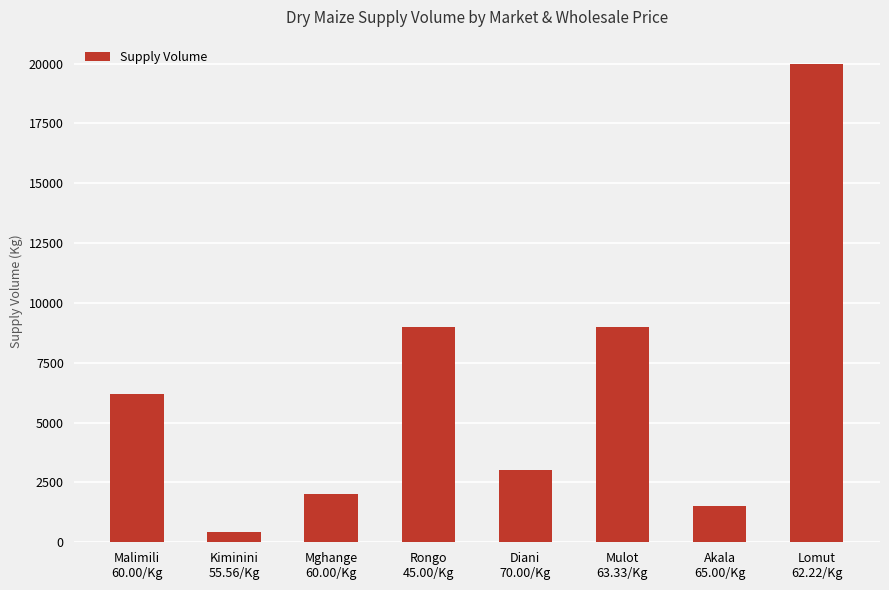

Which label corresponds to the smallest value in the chart?

Kiminini
55.56/Kg